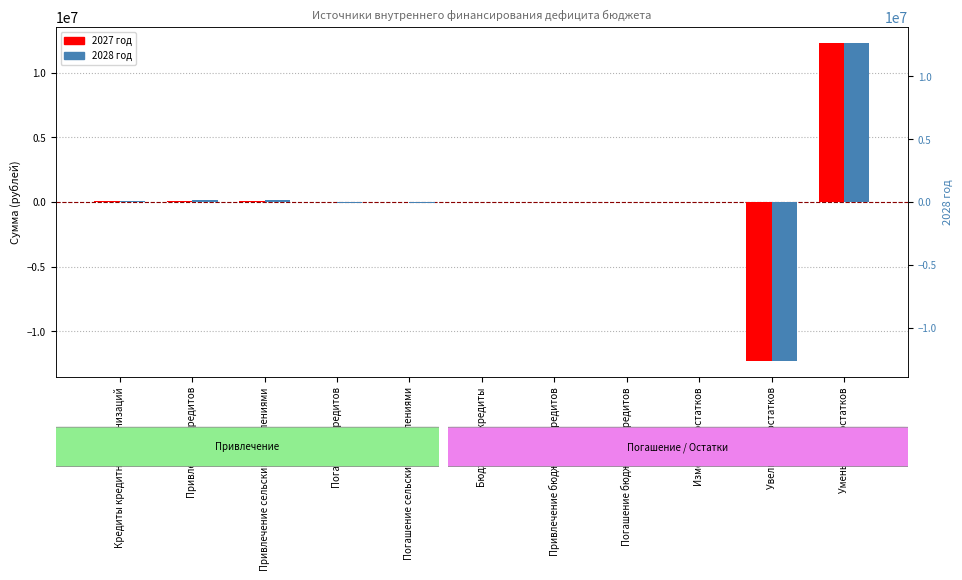

The value of 2028 год at Привлечение сельскими поселениями is 126000. True or false?

True